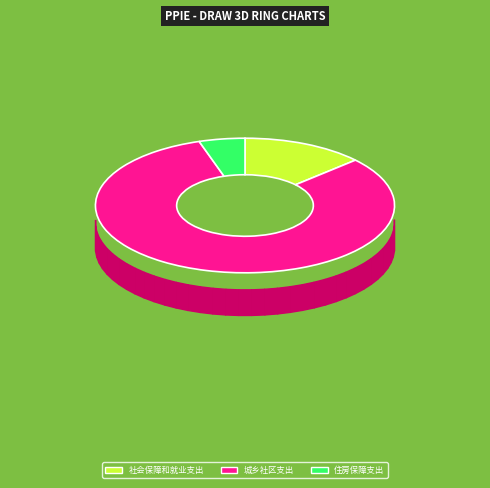

Which slice is the largest?

城乡社区支出